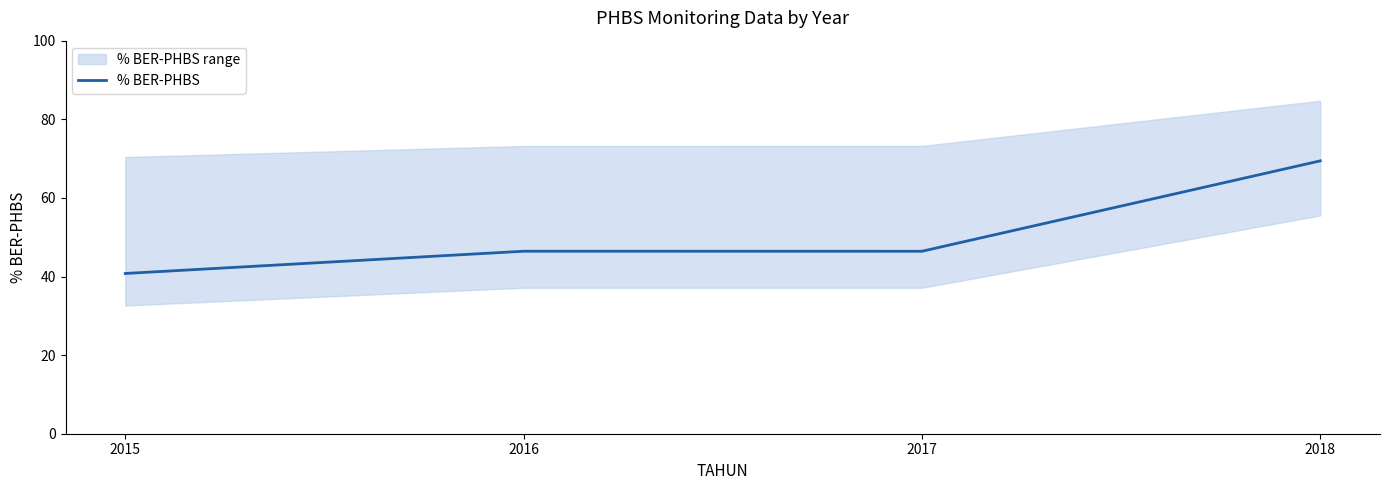

What is the change in value from 2015 to 2016?

+5.7